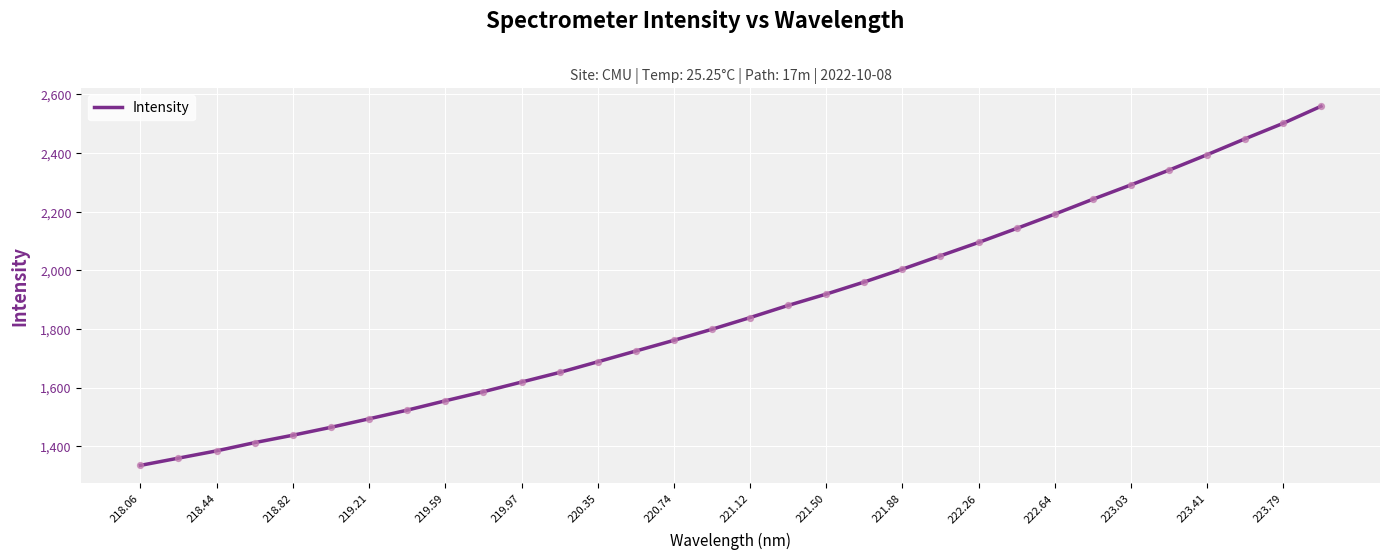

What is the smallest value displayed?

1334.5